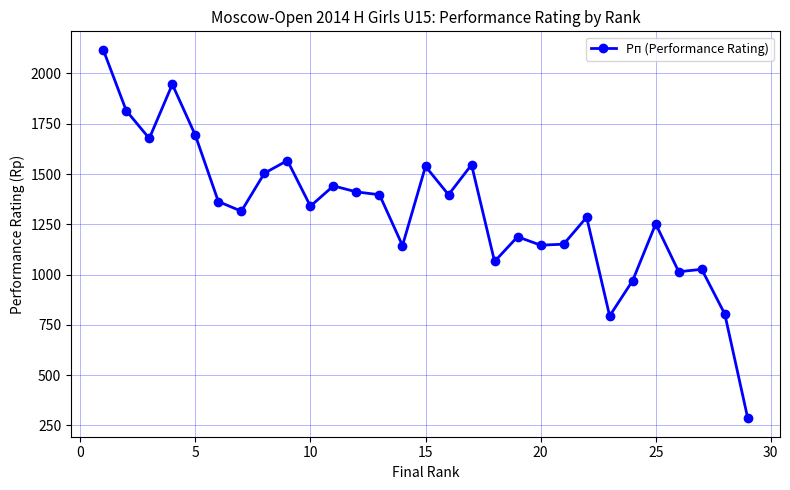

True or false: there are more than 2 points higher than both neighbors.

True